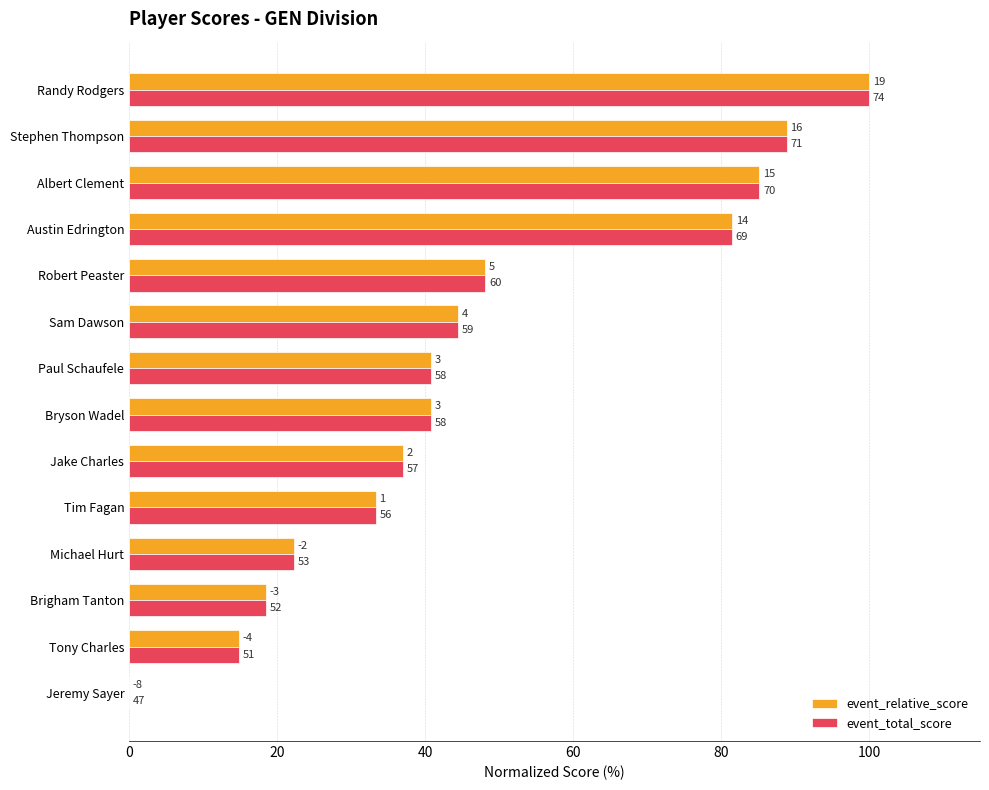

What are all the series names shown in the legend?

event_relative_score, event_total_score